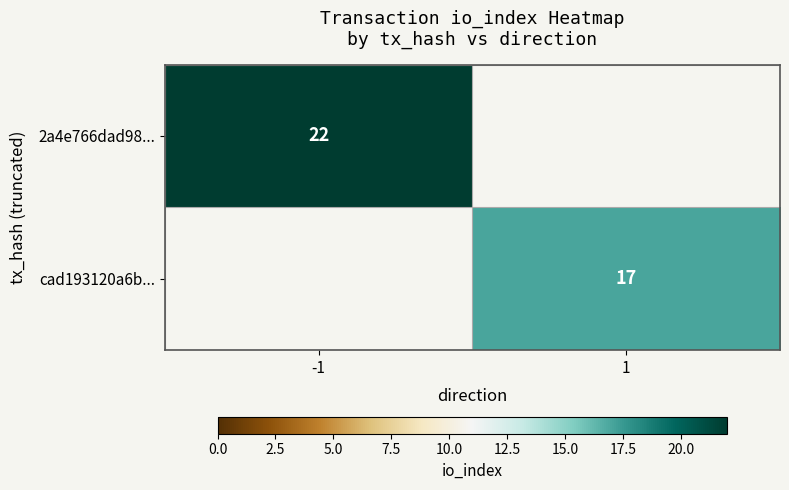

The 2a4e766dad98... series shows 22 at -1. True or false?

True